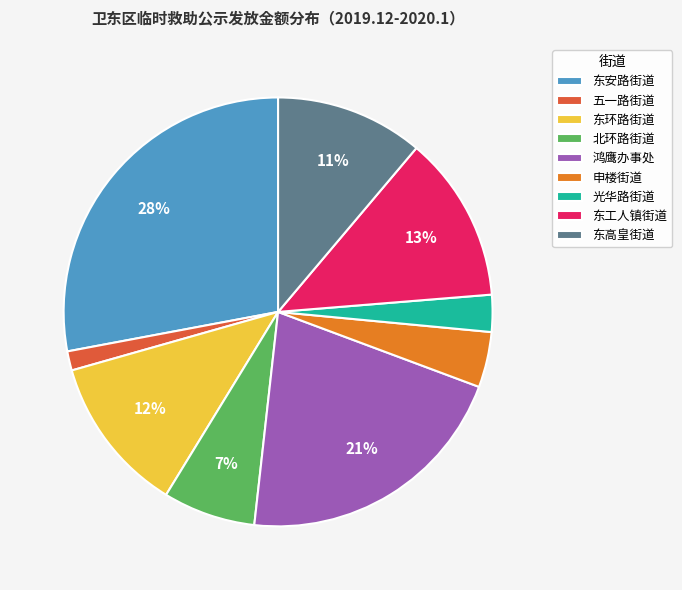

The 光华路街道 slice represents 16% of the pie. True or false?

False